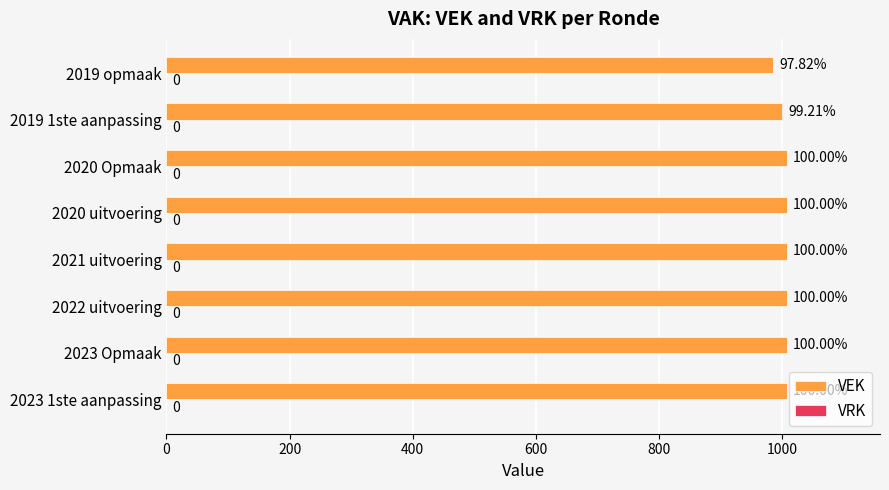

How many bars are there in total?

8